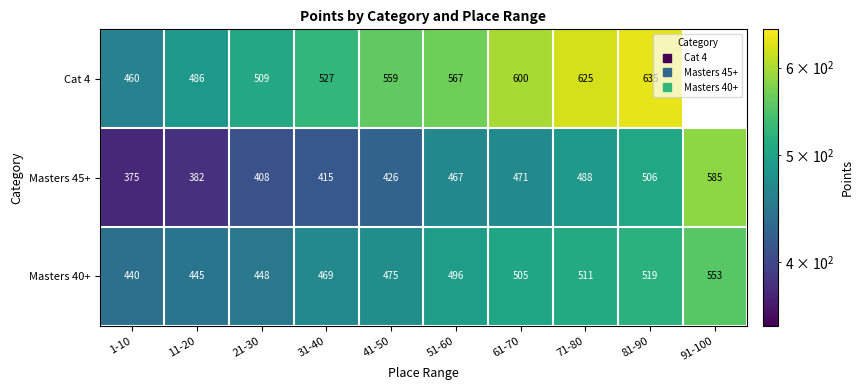

How many series are shown in this chart?

3